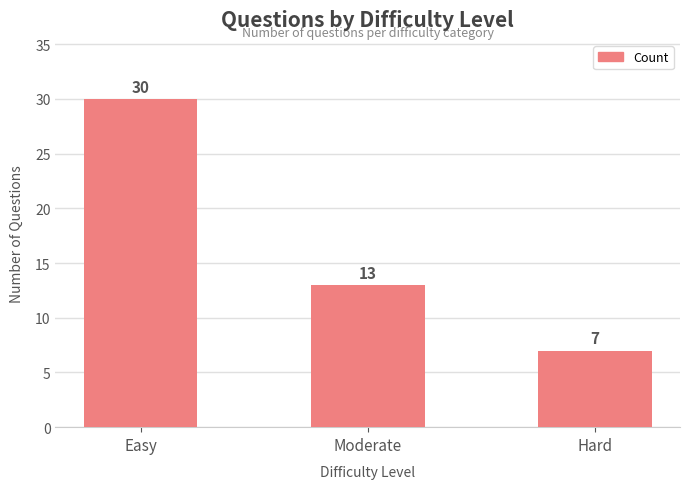

Reading right to left, list all the values displayed in this chart.

7	13	30